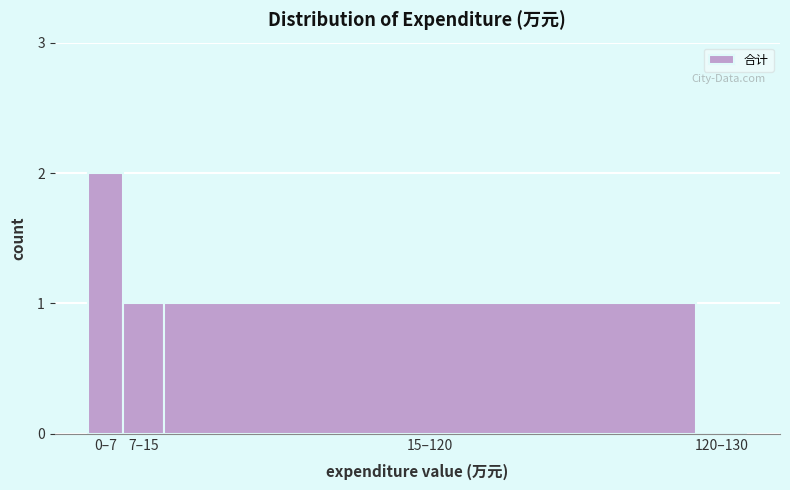

Reading right to left, extract all data points from this chart.

120–130=0	15–120=1	7–15=1	0–7=2